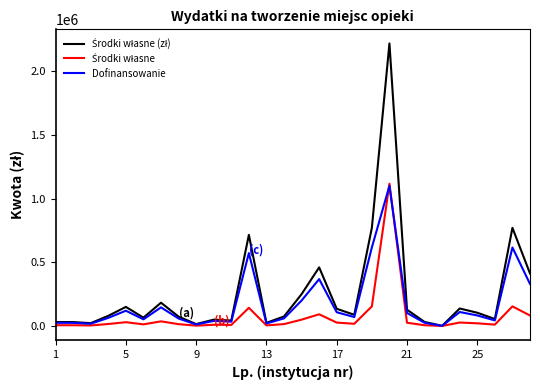

Is this an area chart (filled region under the line)?

No